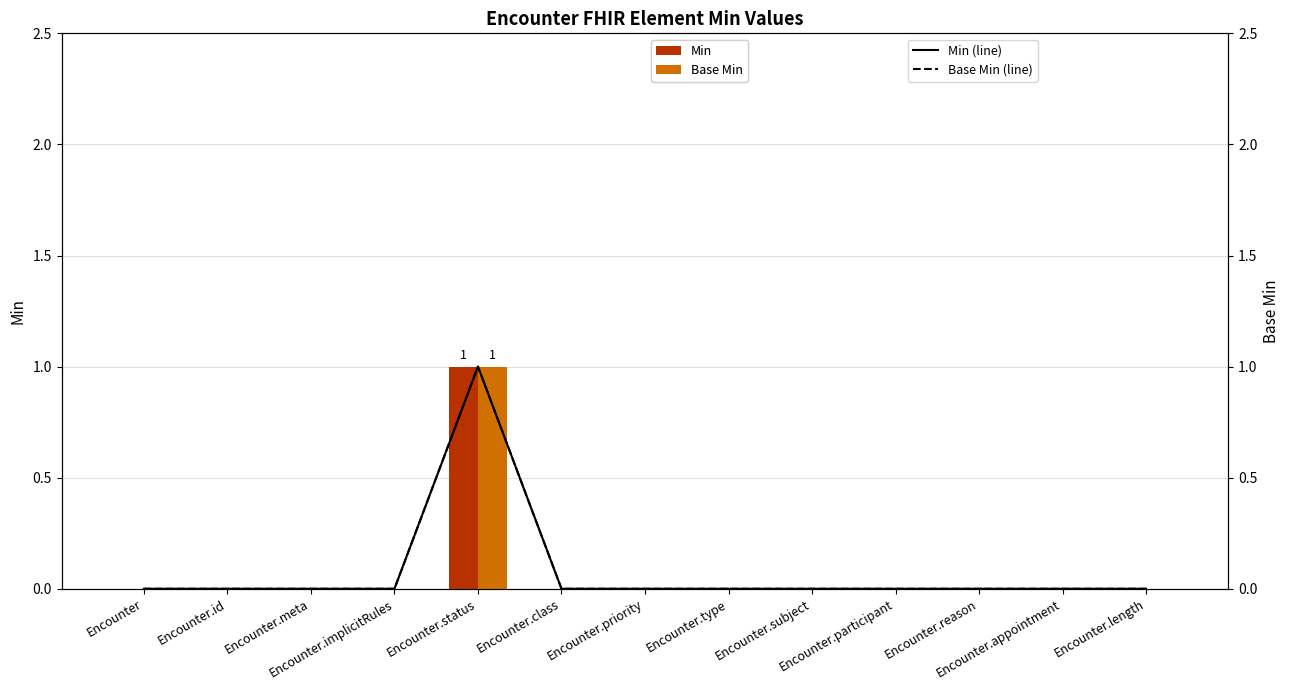

Which series has the largest range (max minus min)?

Min